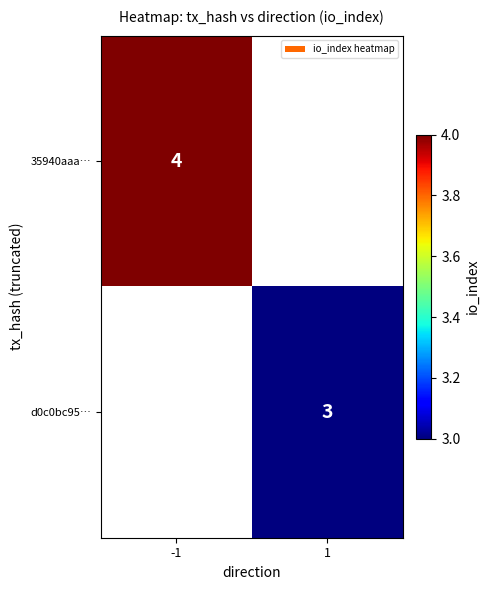

The value of d0c0bc95… at 1 is 1. True or false?

False